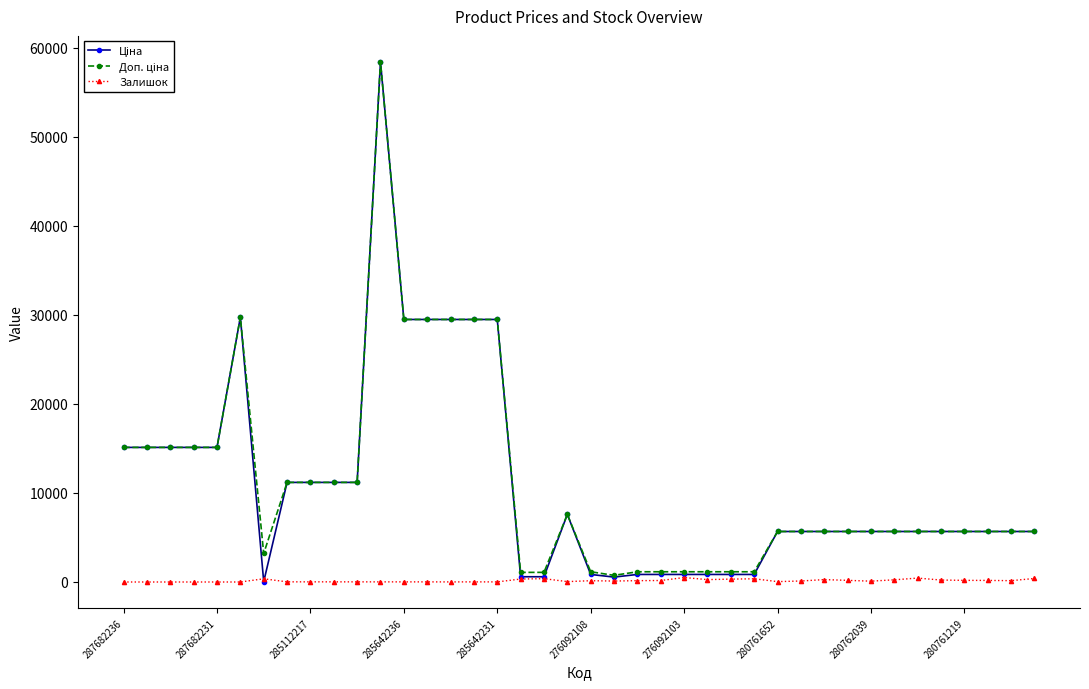

True or false: Залишок has more than 1 points higher than both neighbors.

True